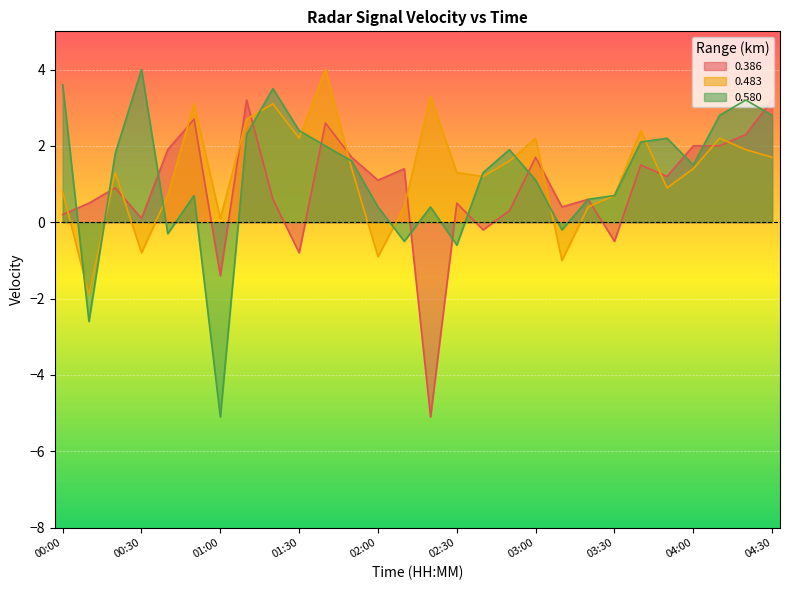

What position from the left is 04:20?

27